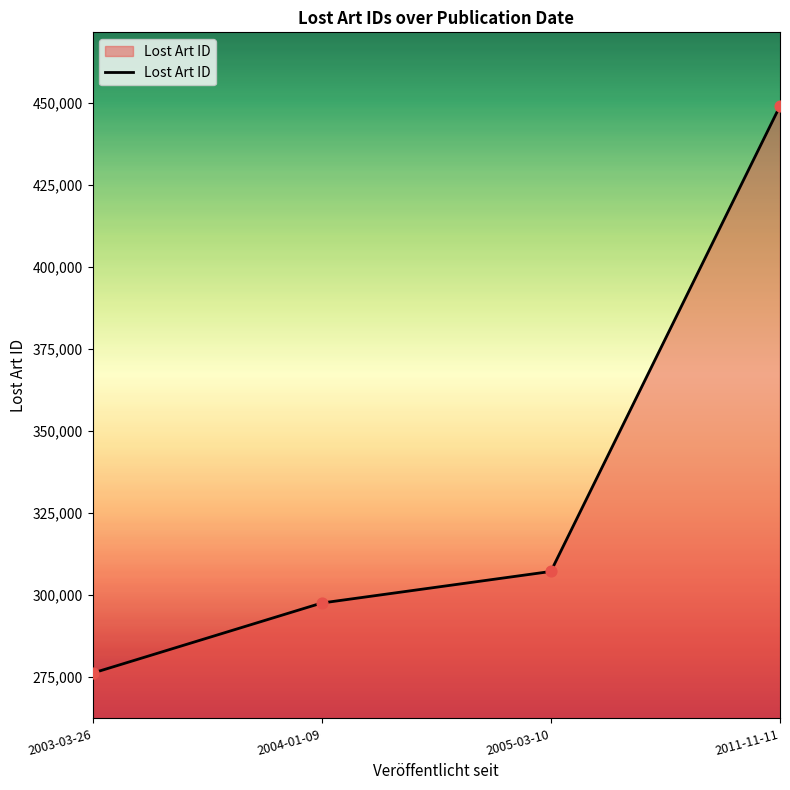

What is the change in value from 2003-03-26 to 2005-03-10?

+31009